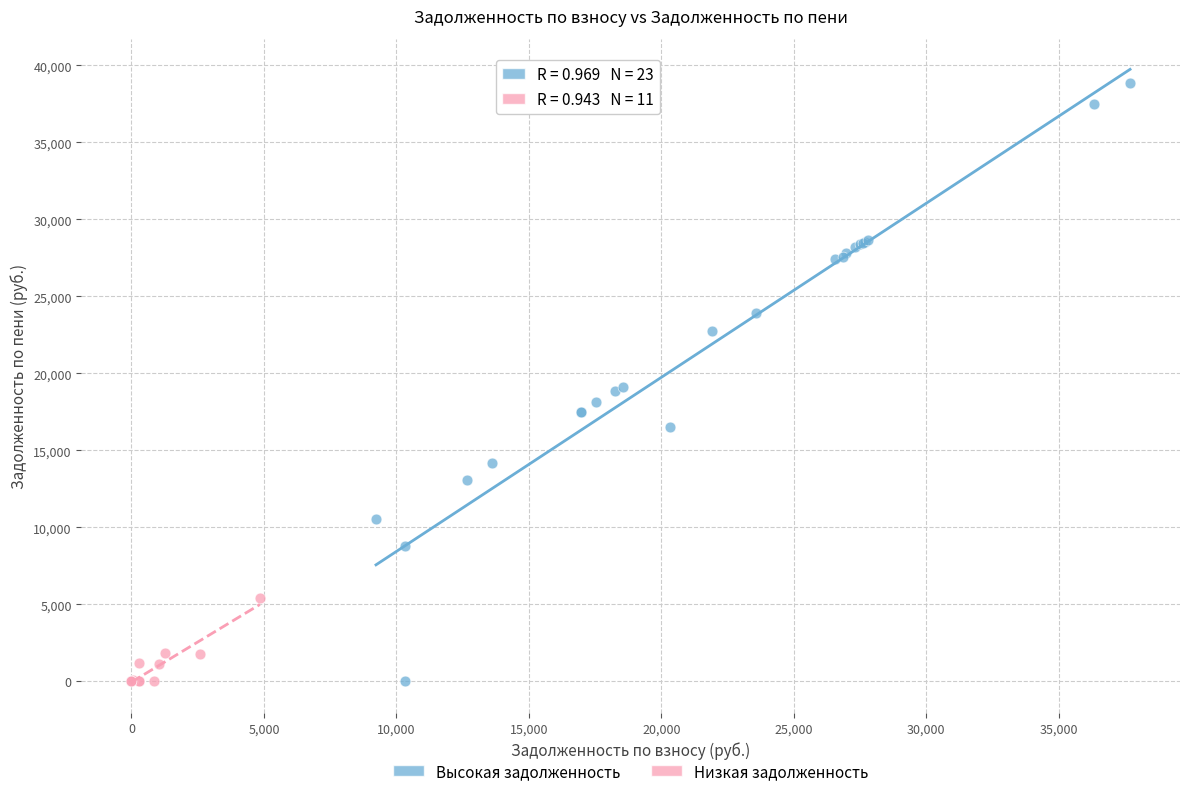

Which series has the largest Y range (max minus min)?

Высокая задолженность